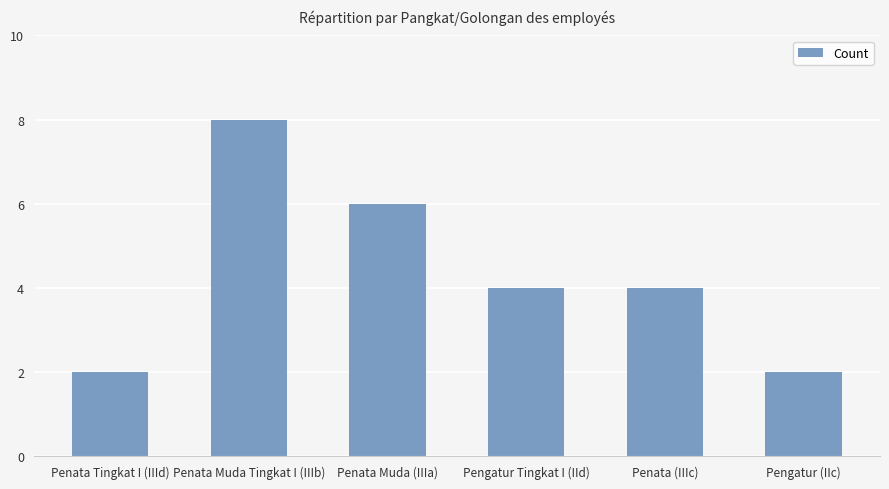

What is the approximate value at Penata Muda (IIIa)?

6